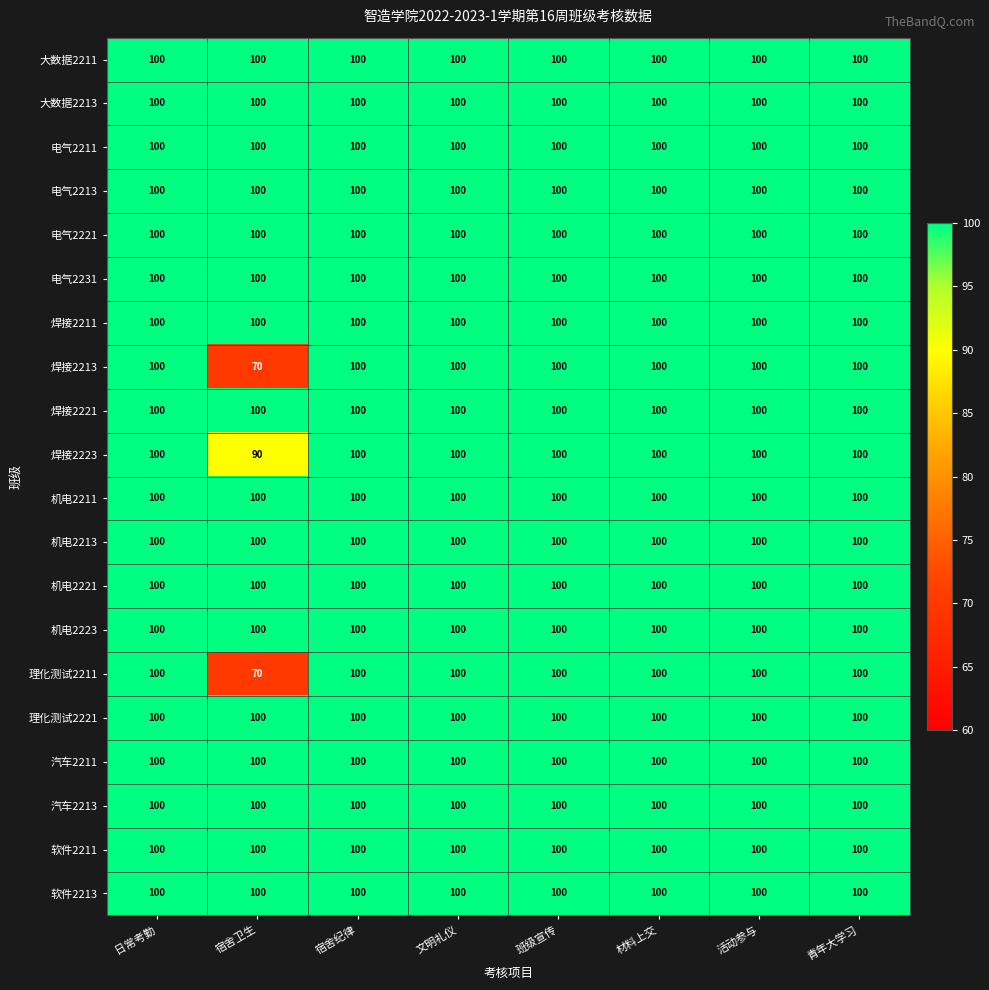

What value does the 机电2211 series have at 宿舍卫生?

100